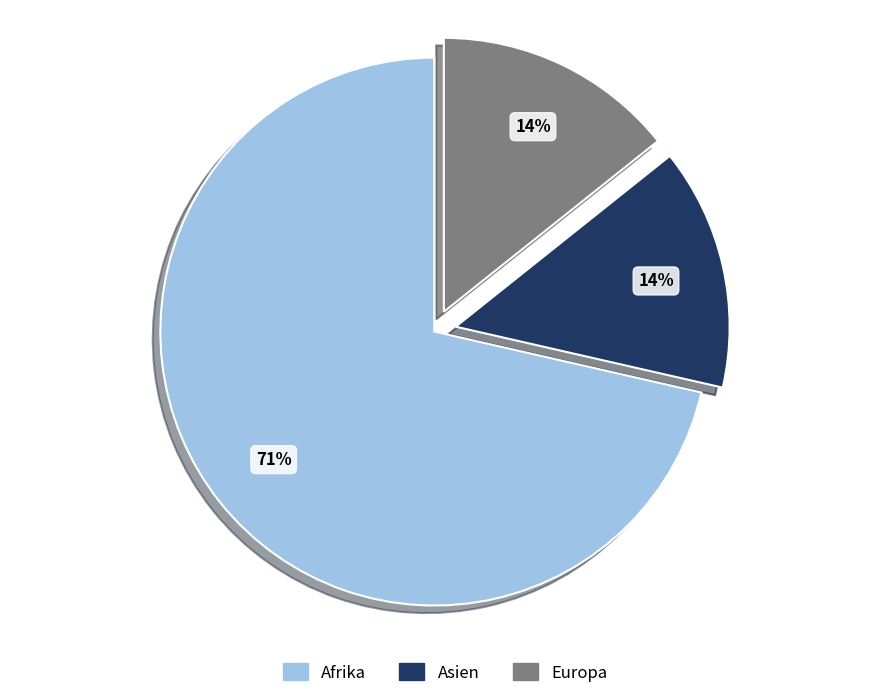

Count the number of slices in the pie.

3